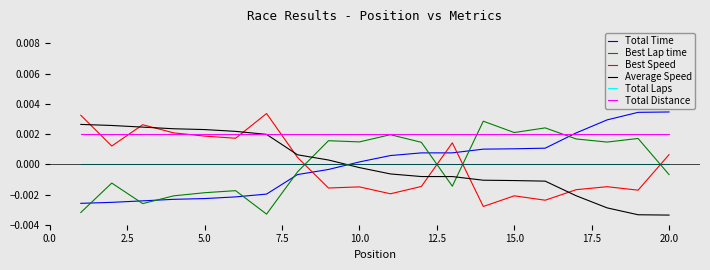

Which series has the largest total across all categories?

Total Distance